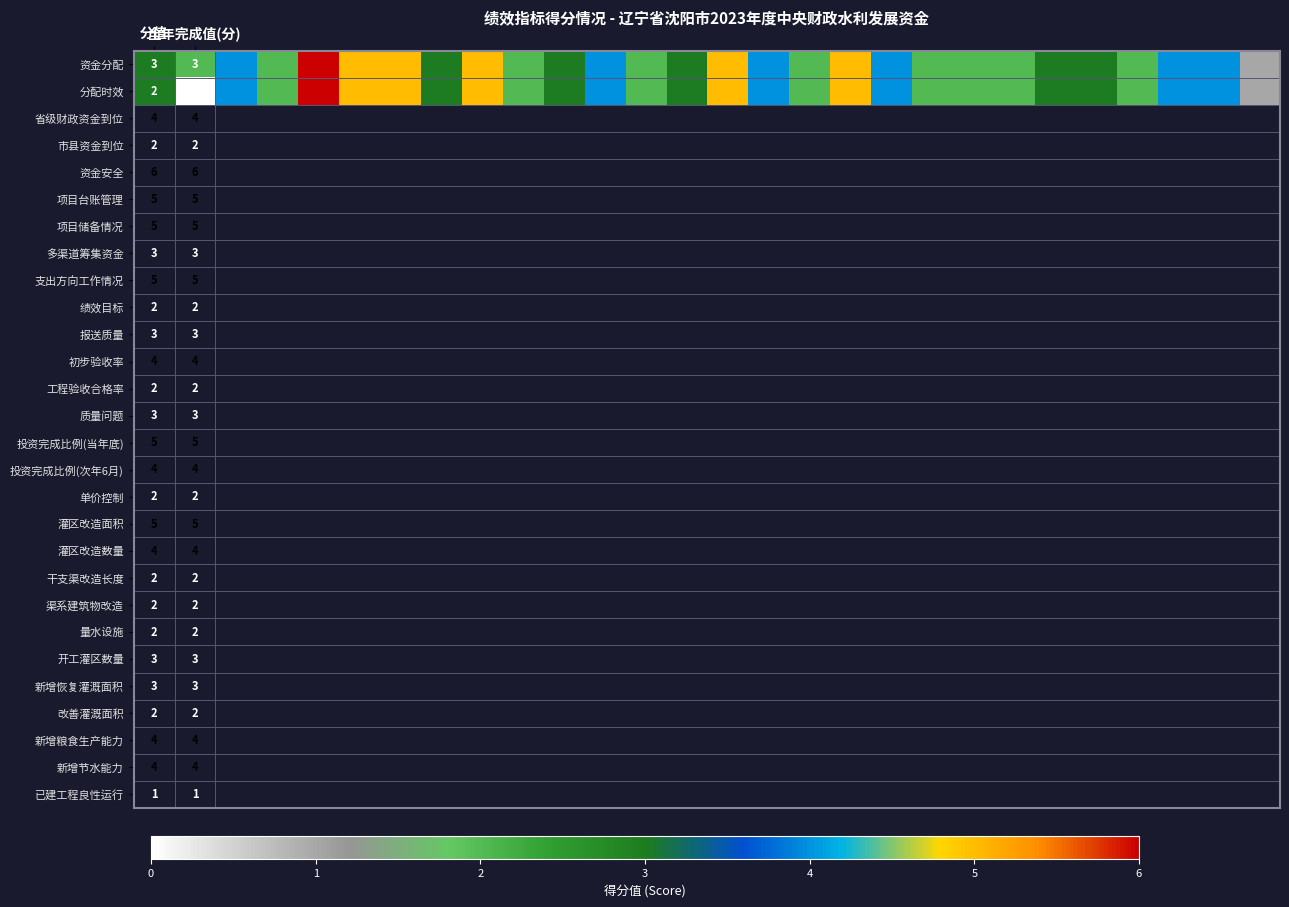

Which category has the lowest value across all series?

全年完成值(分)